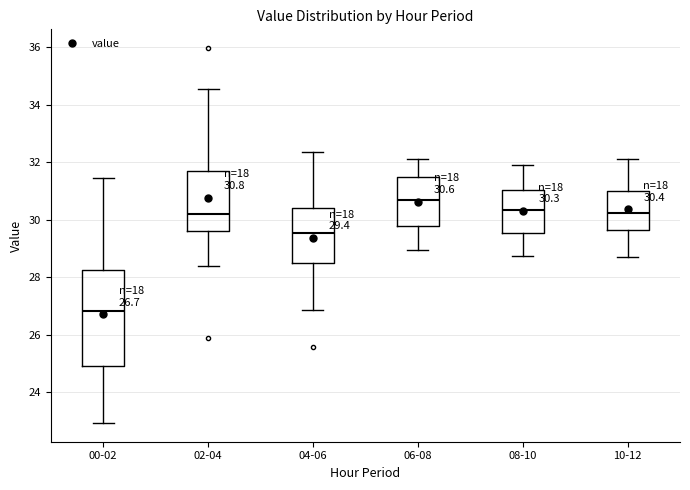

Comparing the boxes themselves (not the whiskers), which one is the tallest?

00-02